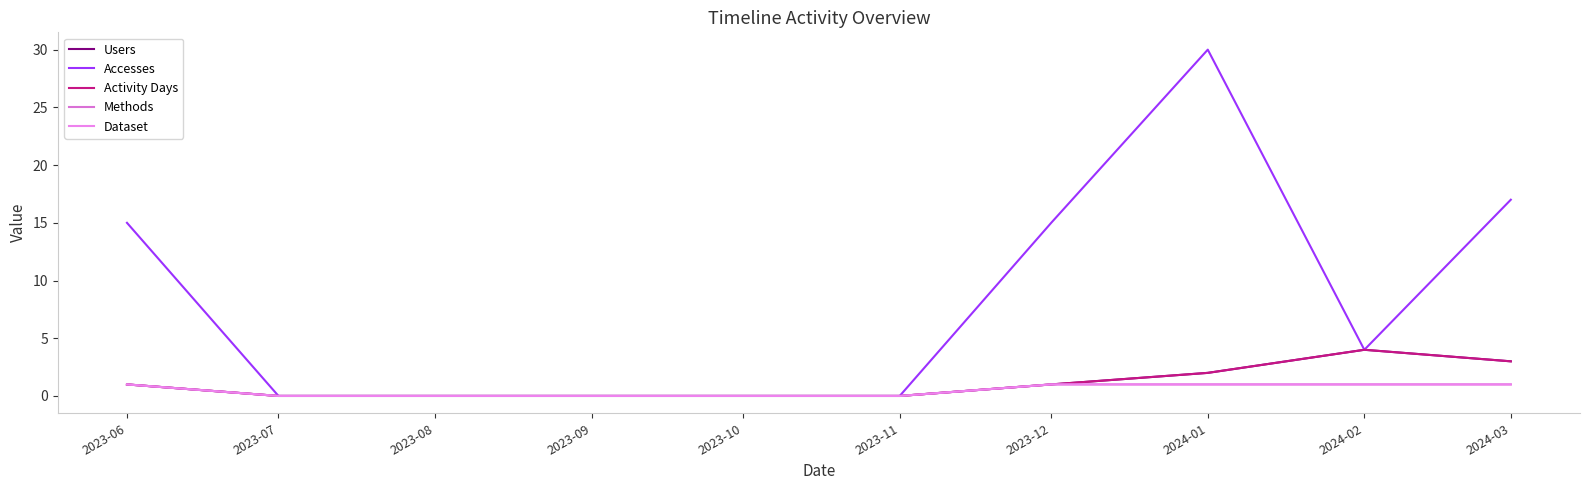

Does the chart have visible grid lines?

No